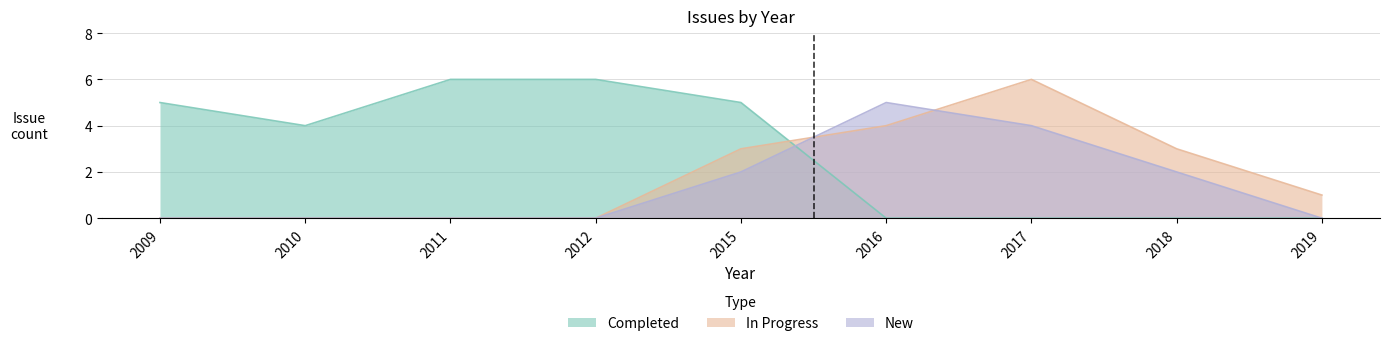

Count the number of data series in this chart.

3